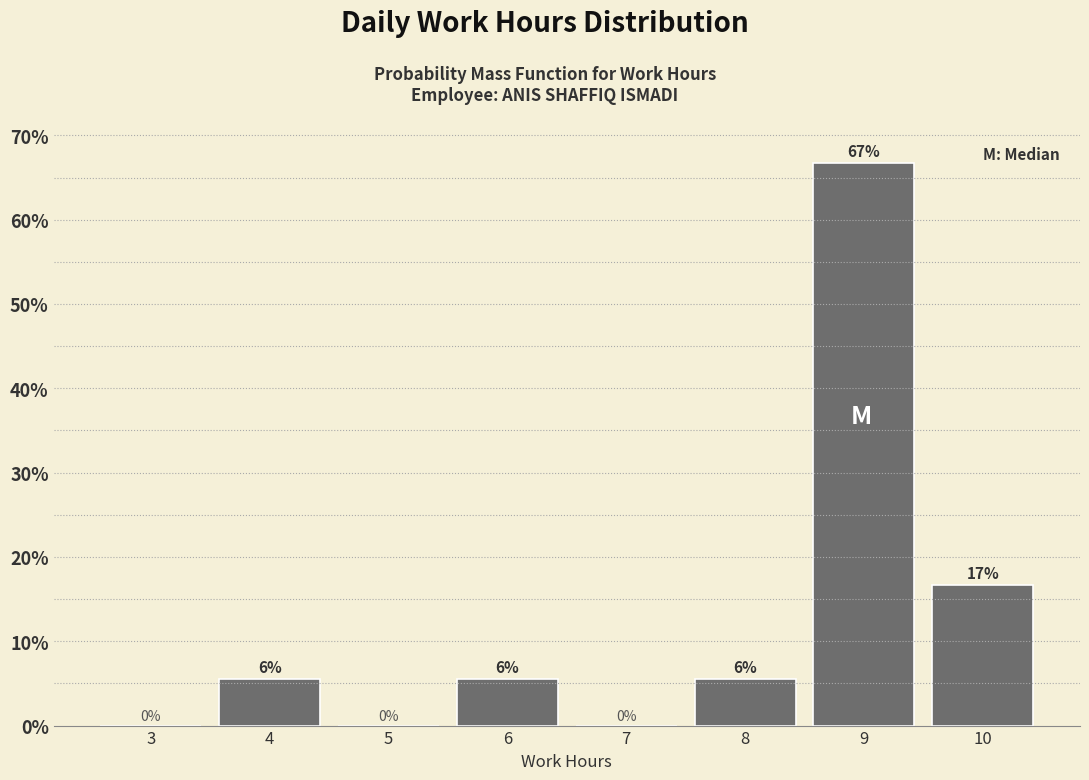

Which range on the x-axis has the tallest bar?

8.5 to 9.5